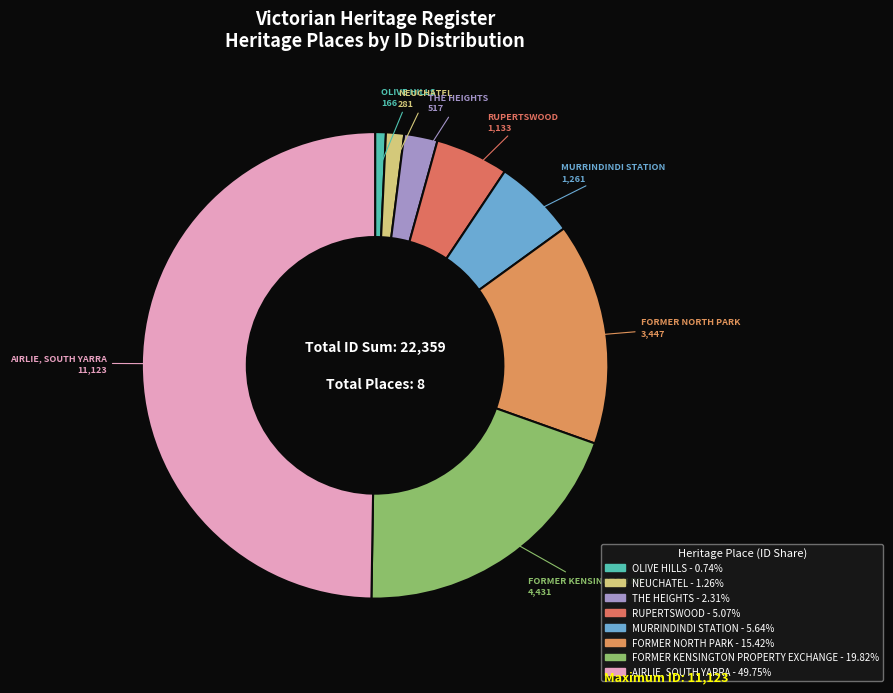

Which slice is the largest?

AIRLIE, SOUTH YARRA